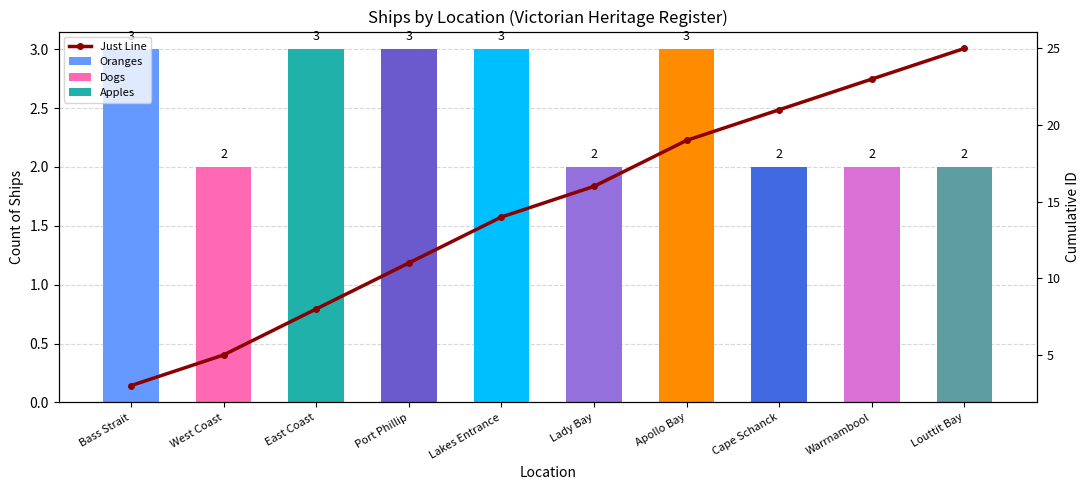

Which has a higher value, Warrnambool or Bass Strait?

Warrnambool